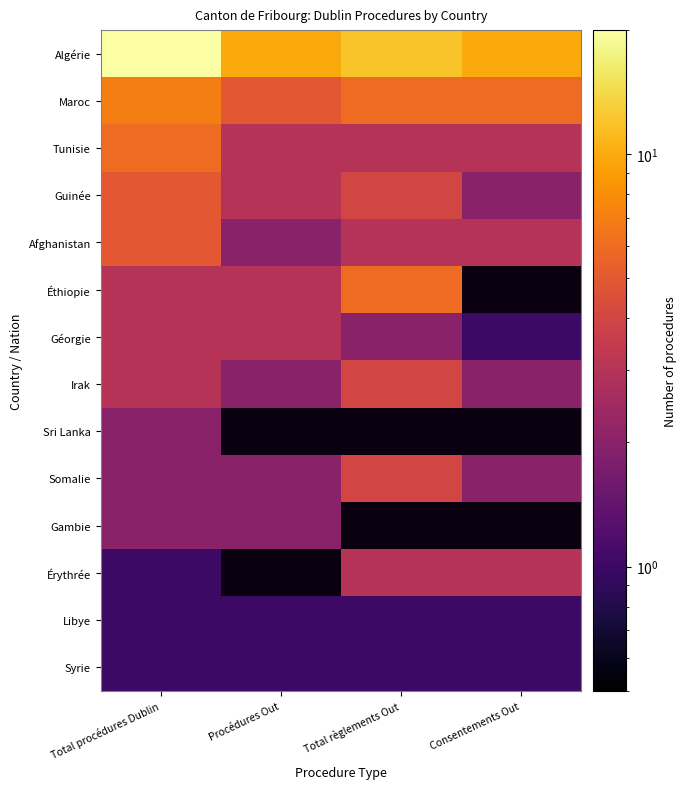

What is the difference between the highest and lowest values at Consentements Out?

9.0